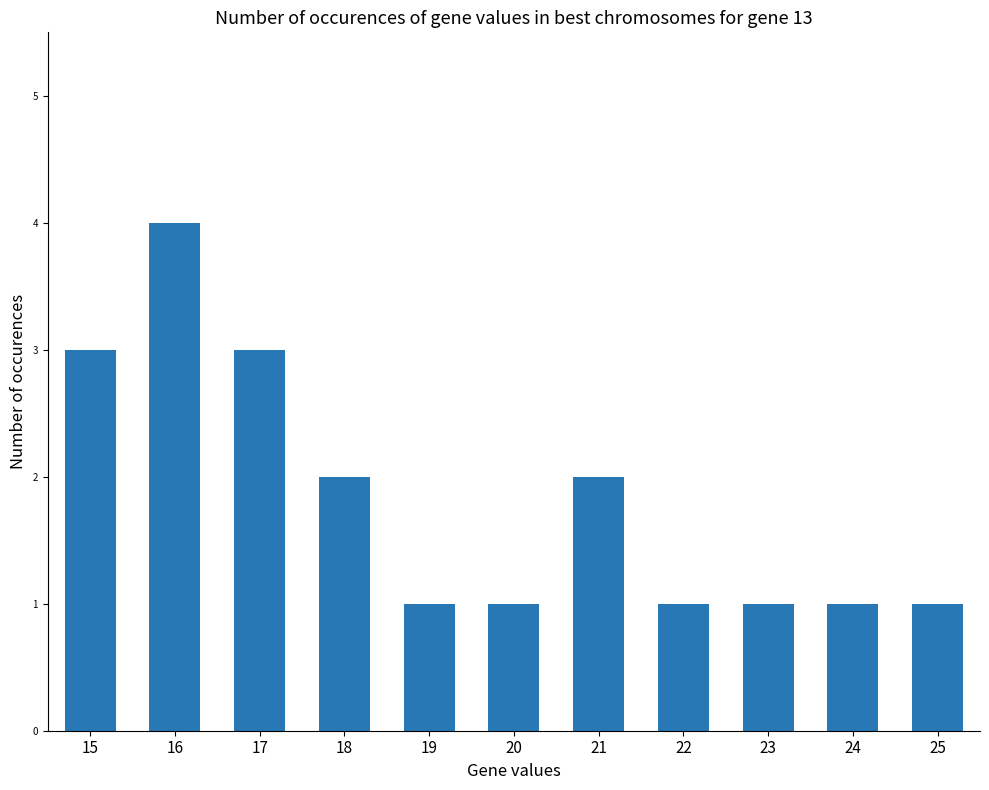

What is the greatest value displayed?

4